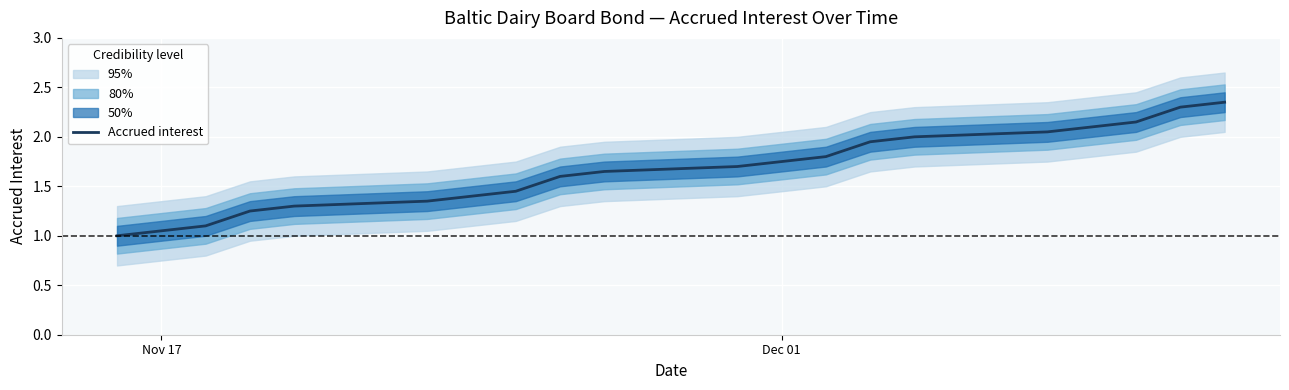

Is it true that Accrued interest equals 1.6 at Nov 17?

False